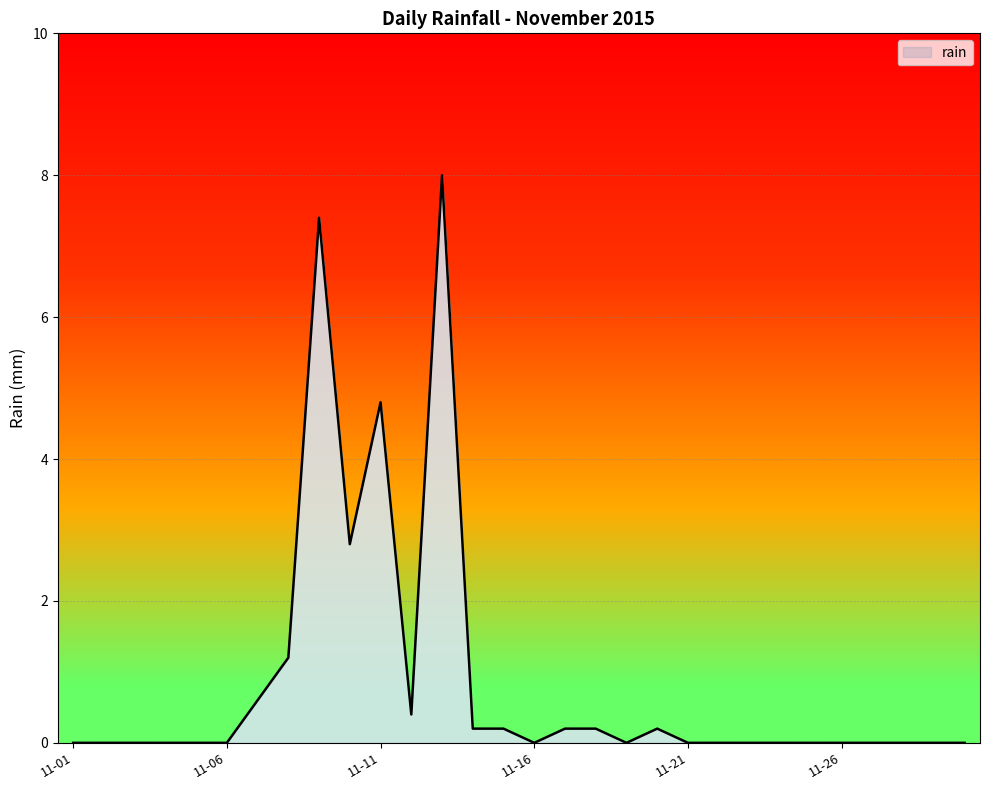

What is the greatest value displayed?

8.0